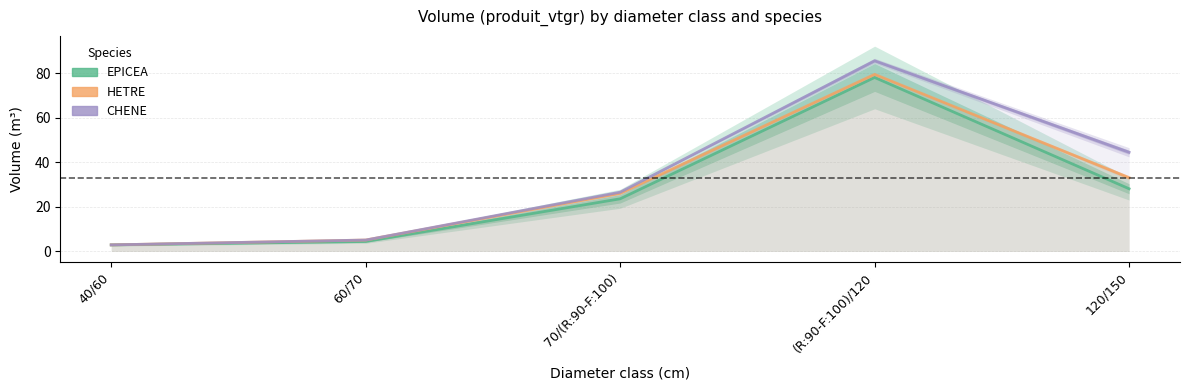

At which label does CHENE first exceed 26?

70/(R:90-F:100)